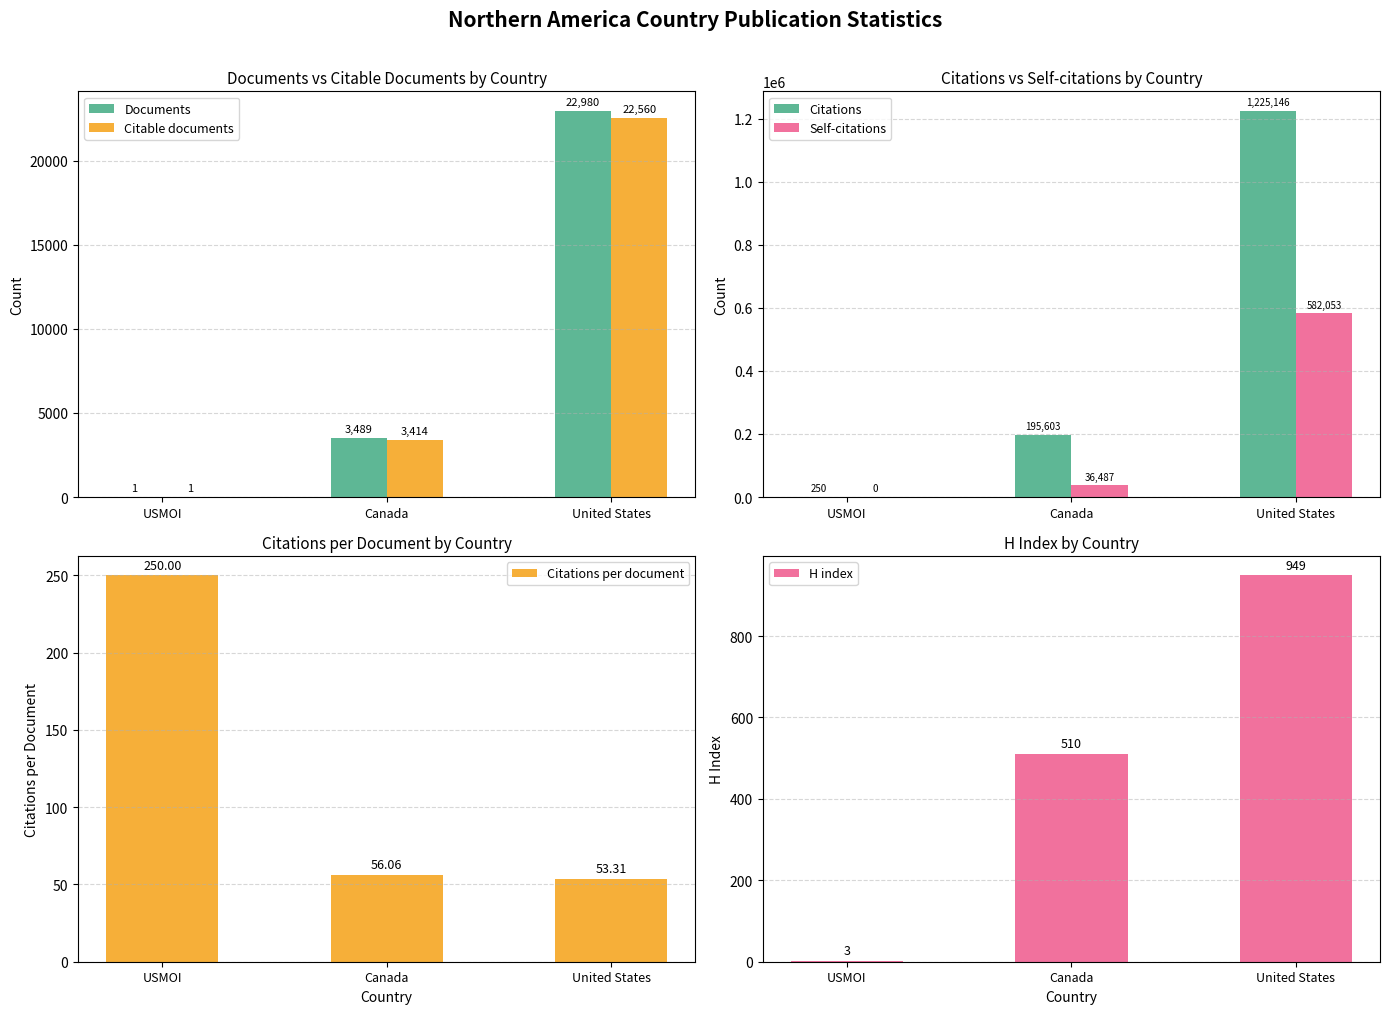

What is the label of the 3rd bar from the left?

United States